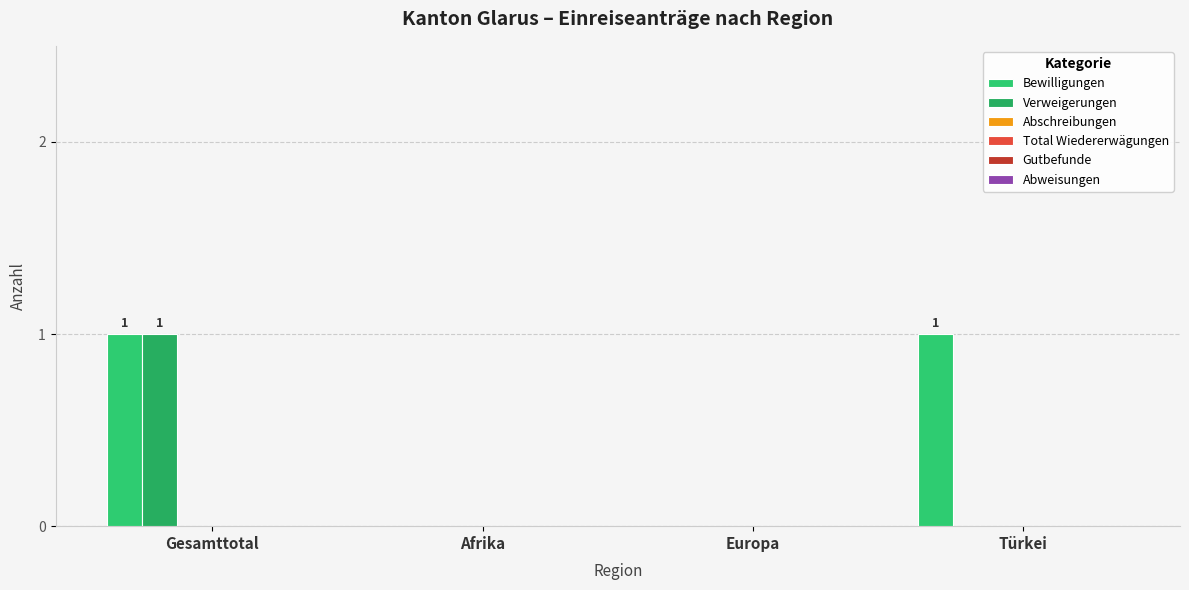

Count the Bewilligungen values in the range 0 to 1.

4